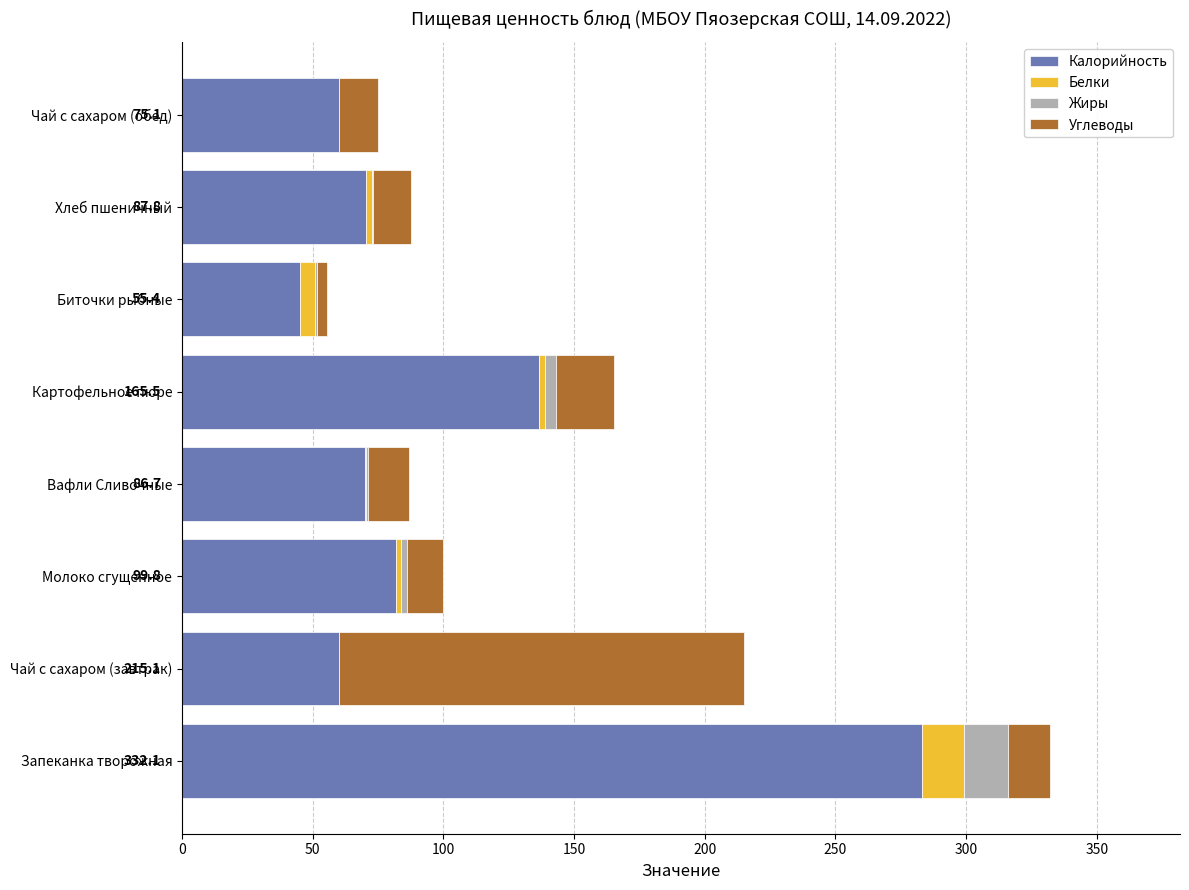

What is the sum of all Калорийность values?

807.4